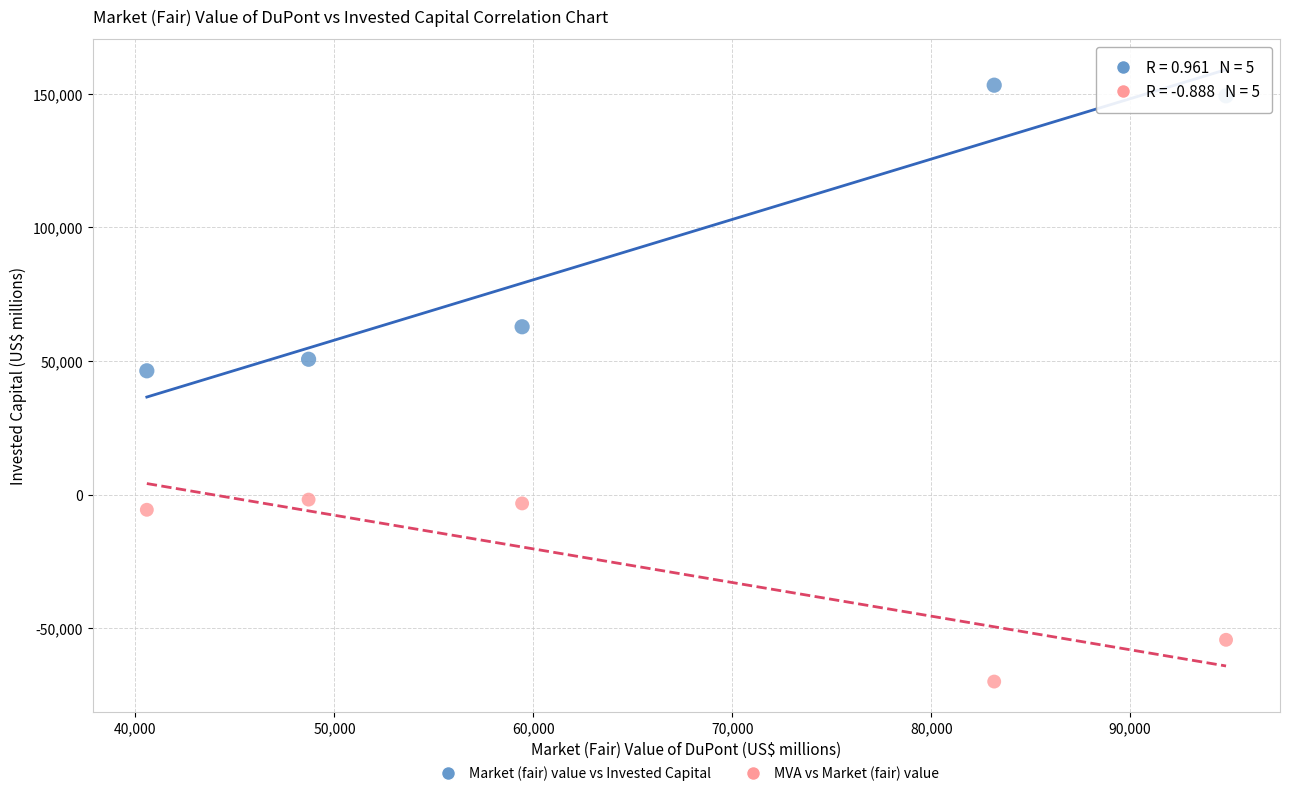

Across all data points, what is the average Y value?

32669